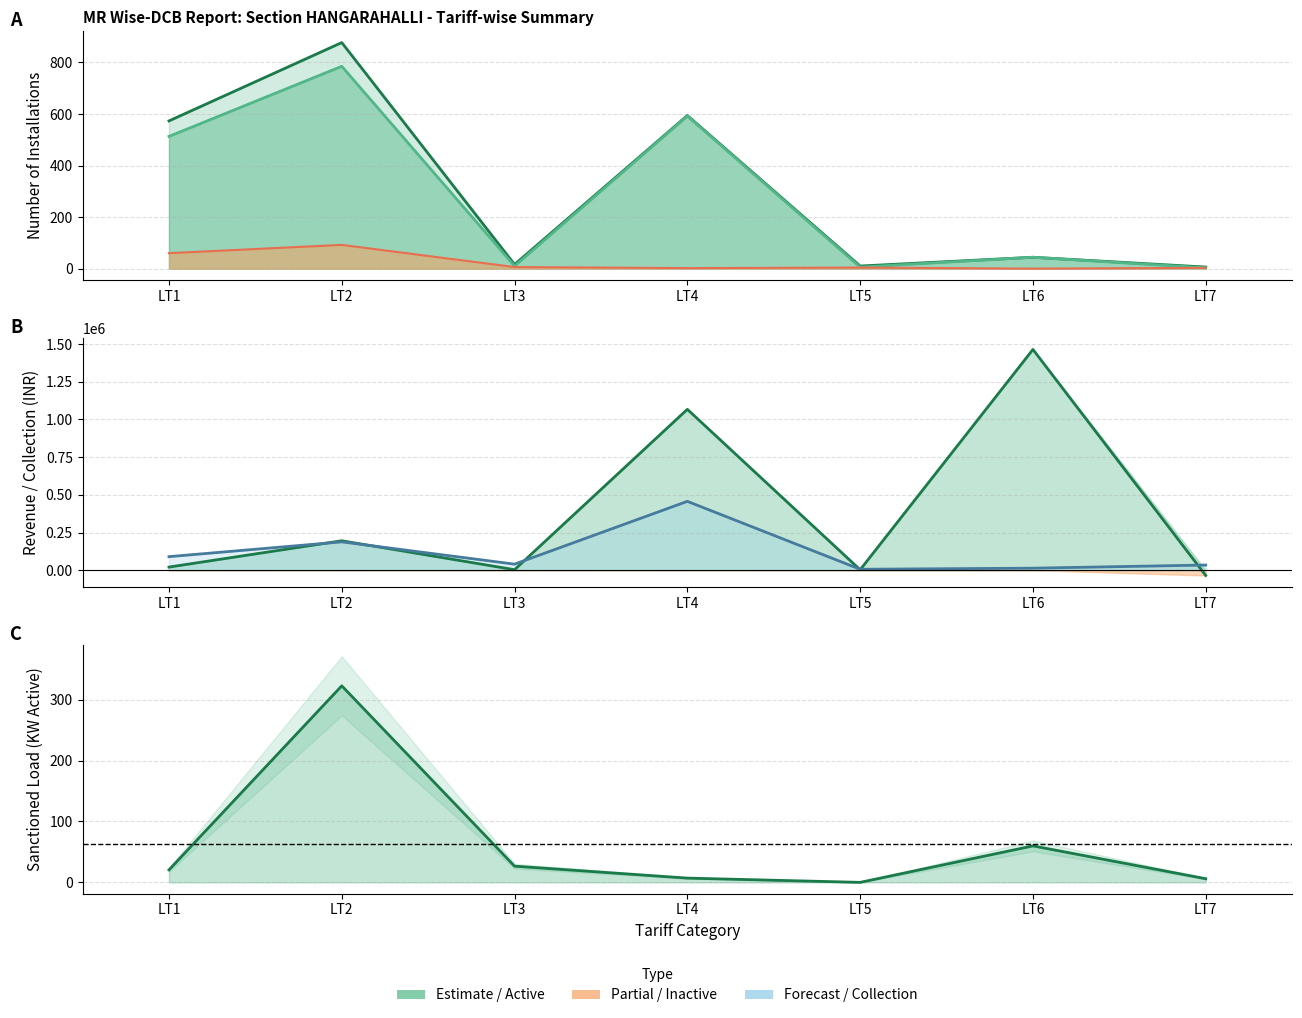

In Revenue OB, how many points are higher than both neighbors (excluding endpoints)?

3